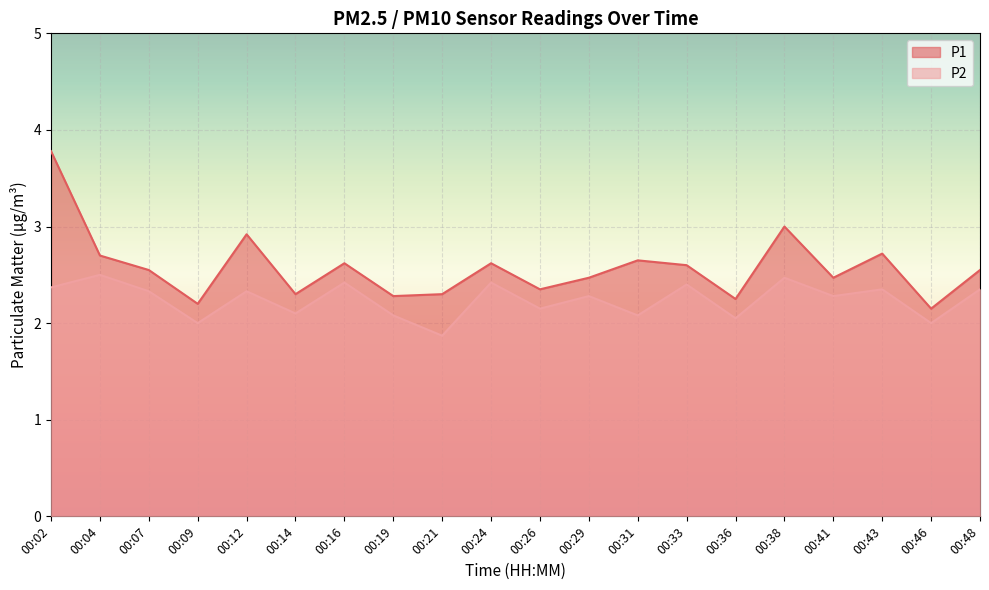

Is it true that P2 equals 3.7 at 00:16?

False